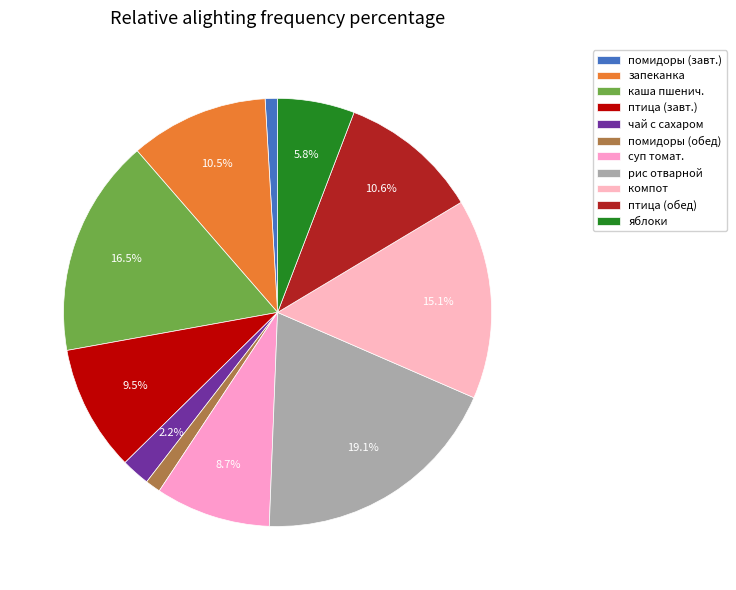

Count the number of slices in the pie.

11